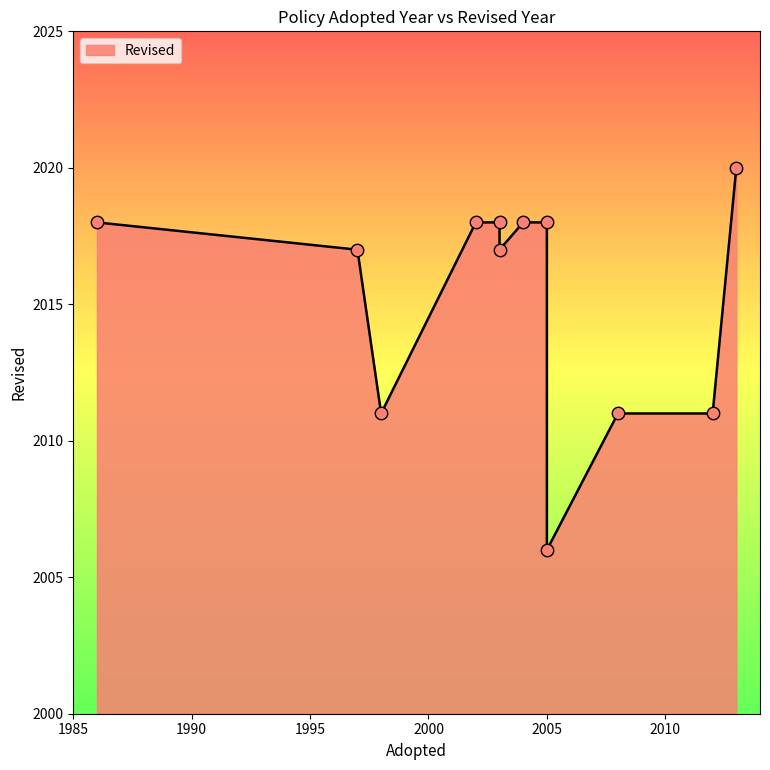

What is the change in value from 2004 to 2013?

+2